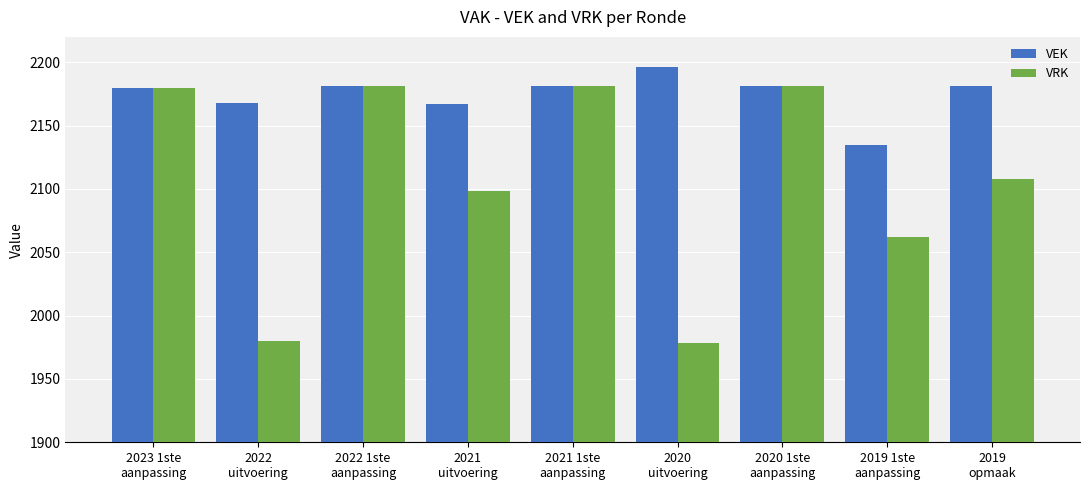

What is the average value of the VEK series?

2174